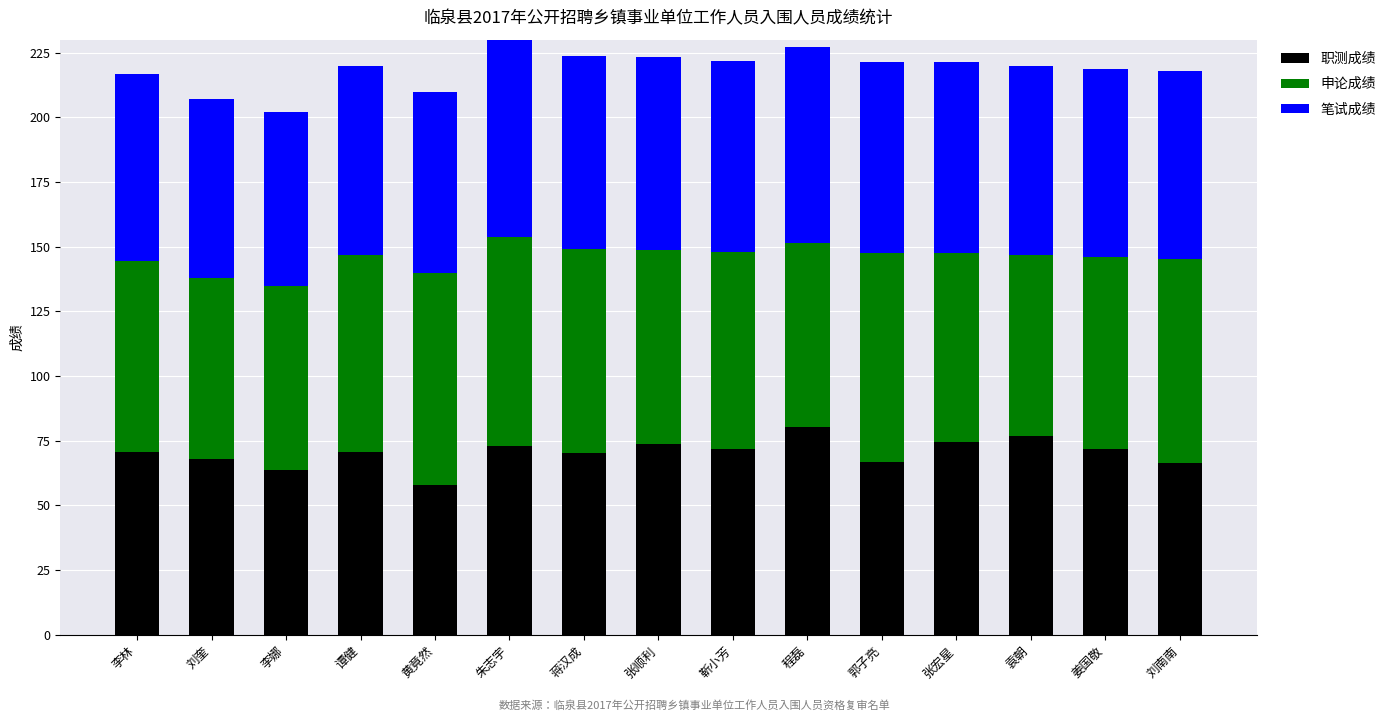

How many bars are there in total?

15